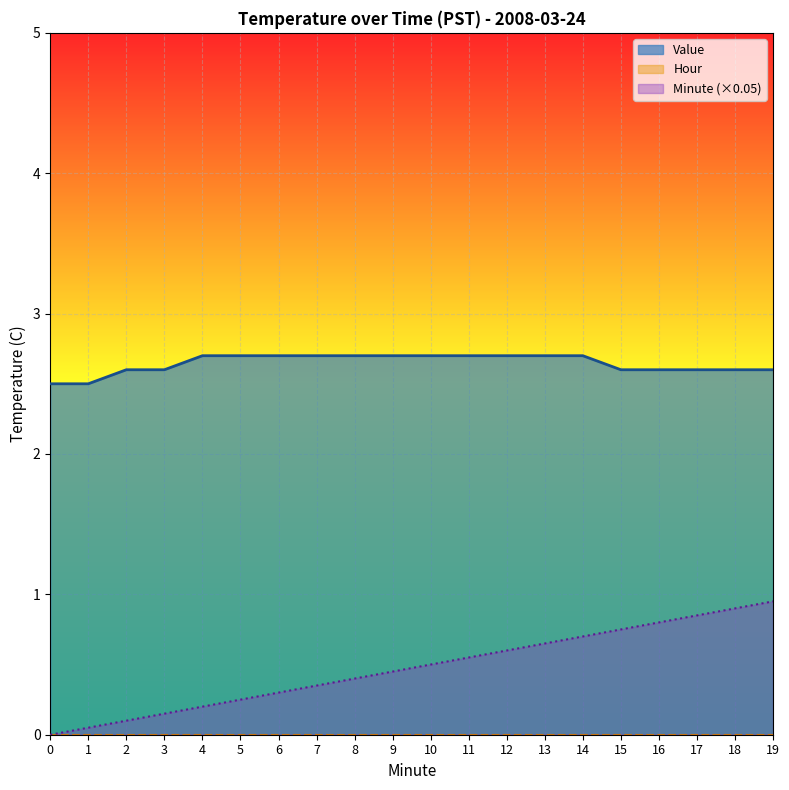

What is the highest value of the Value series?

2.7